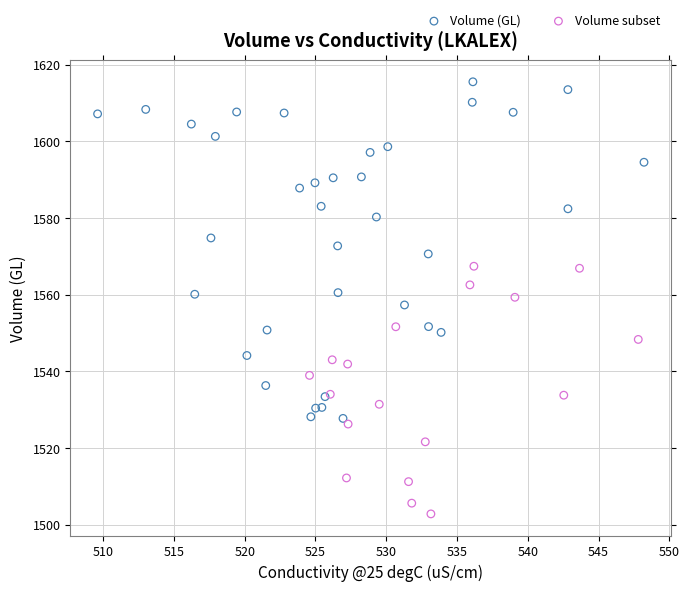

Which series reaches the maximum Y coordinate?

Volume (GL)